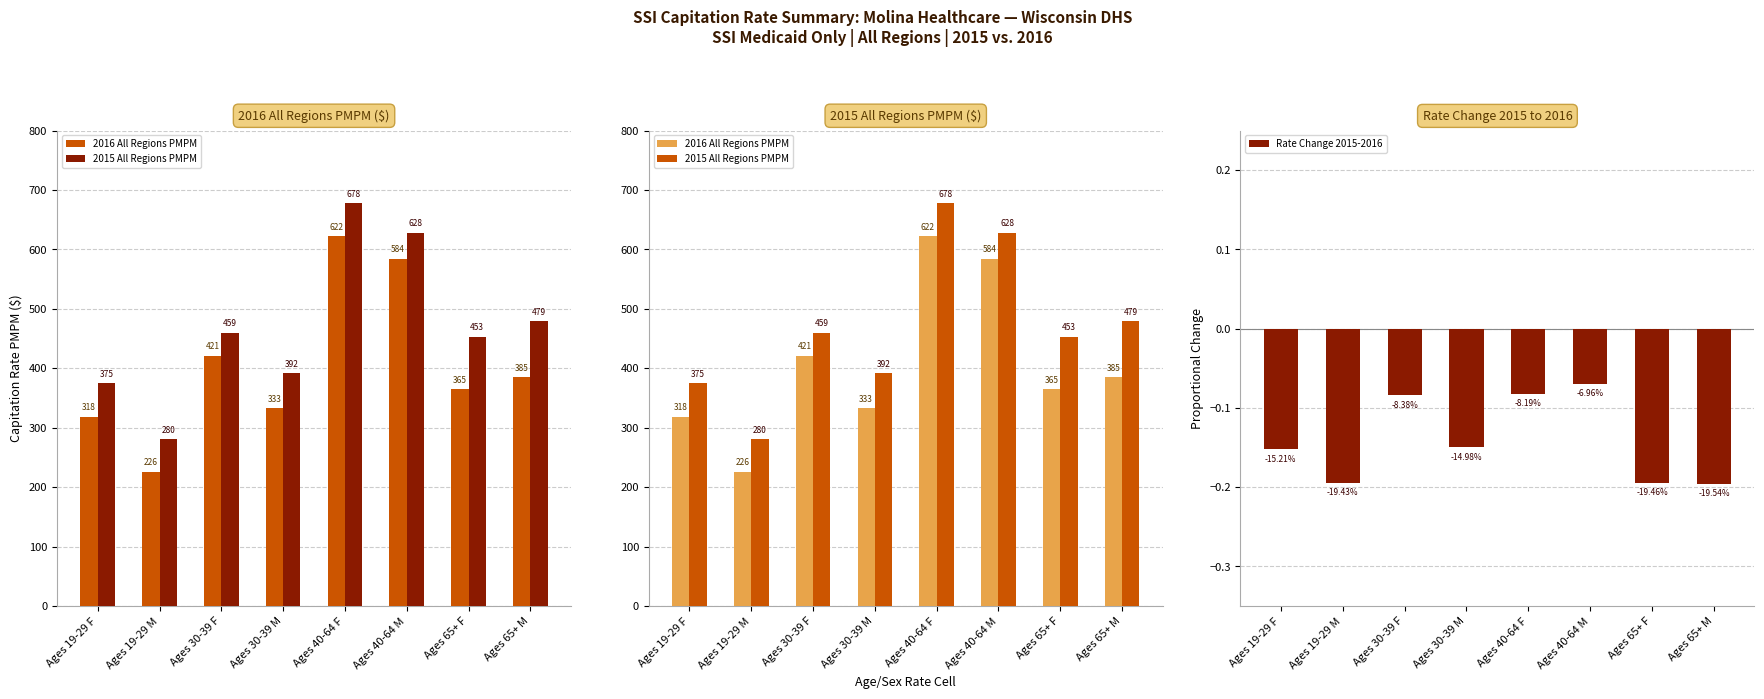

What is the approximate value of Rate Change 2015-2016 at Ages 19-29 F?

-0.2